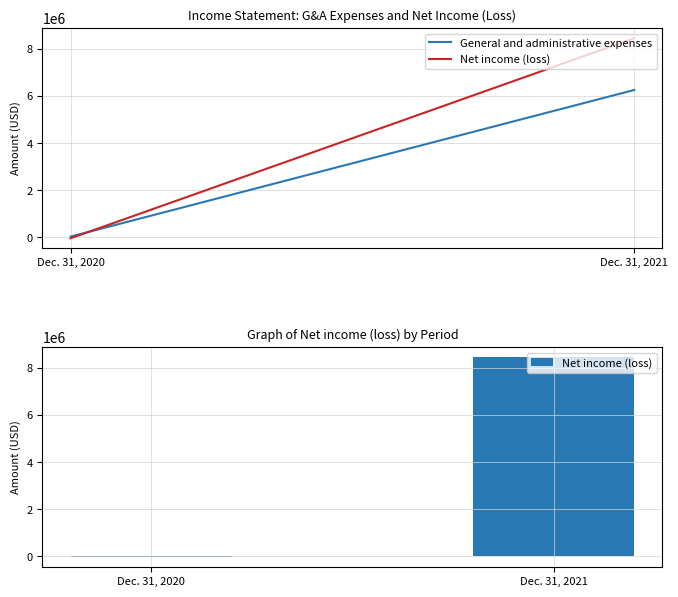

Count the number of data series in this chart.

1